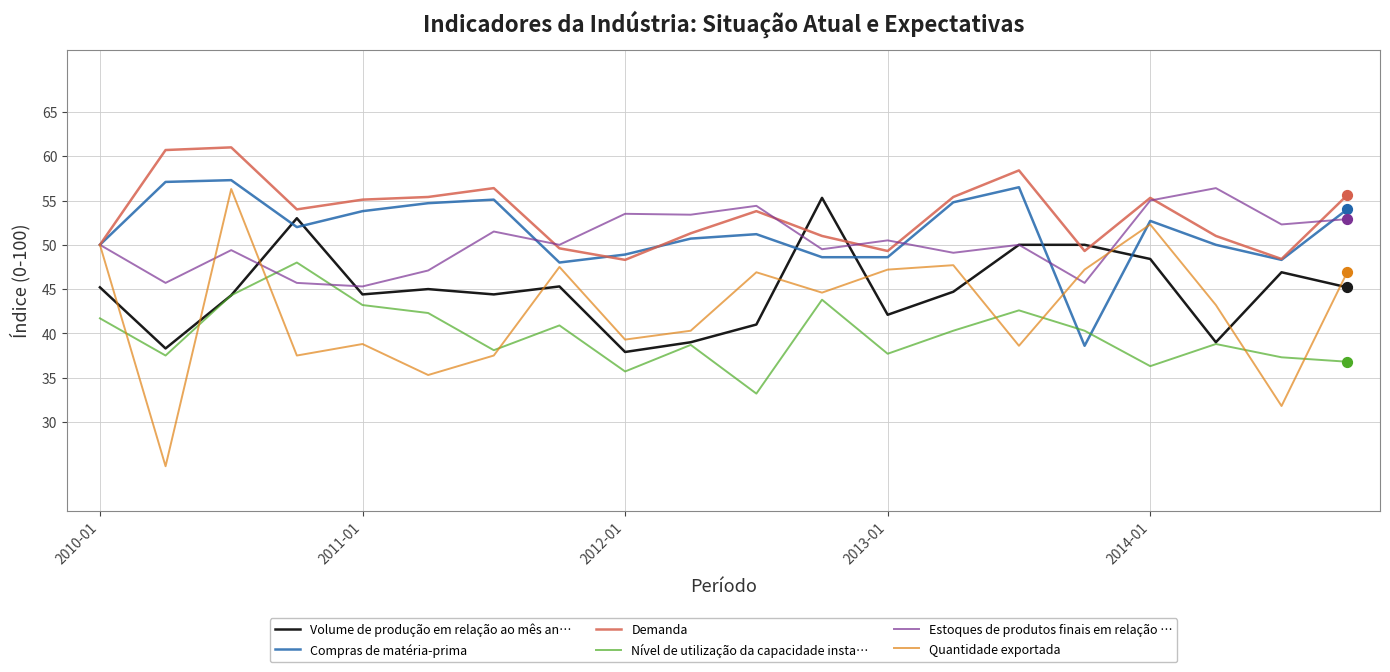

At how many categories does at least one series exceed 48?

20